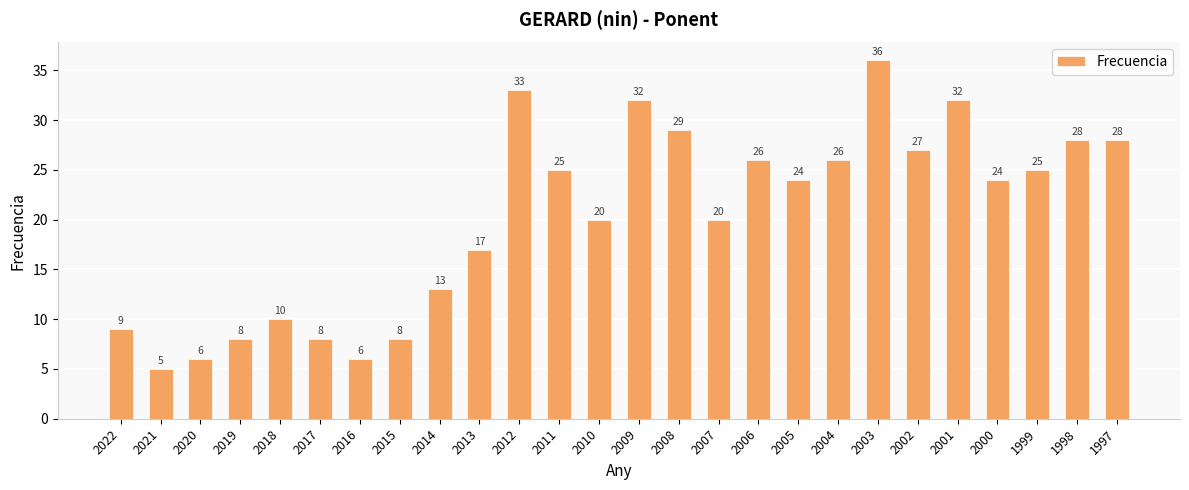

What is the smallest value displayed?

5